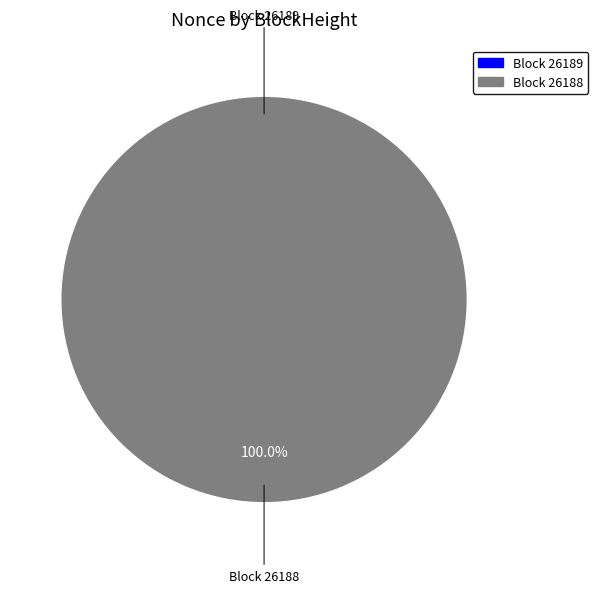

The 26189 slice represents 0% of the pie. True or false?

True